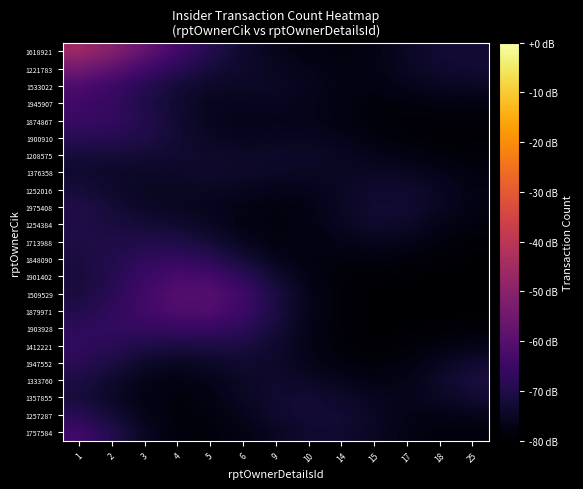

What is the minimum value shown in the chart?

-79.9